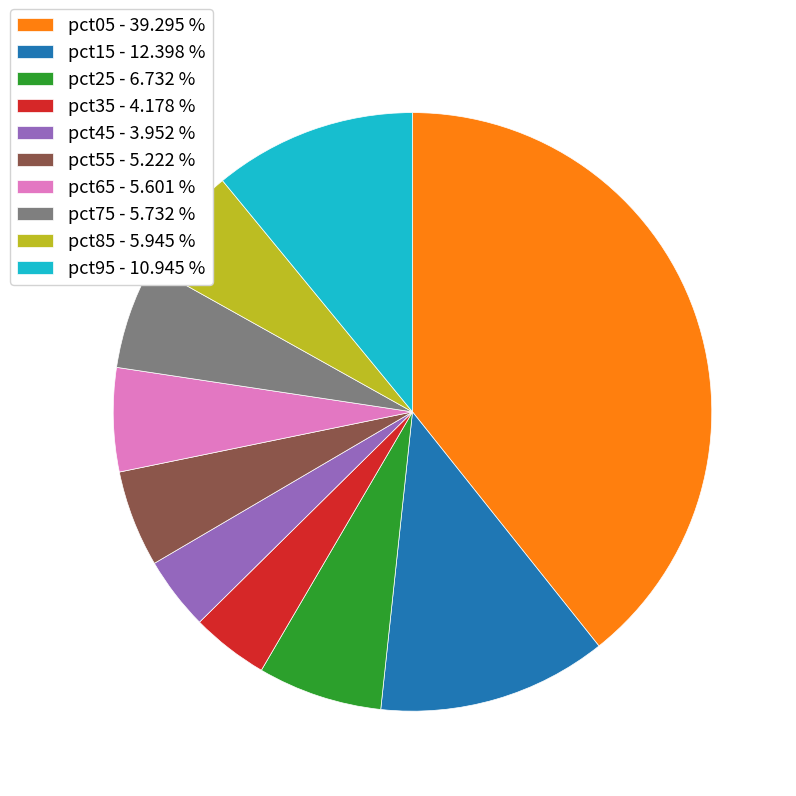

How many segments does this pie chart have?

10